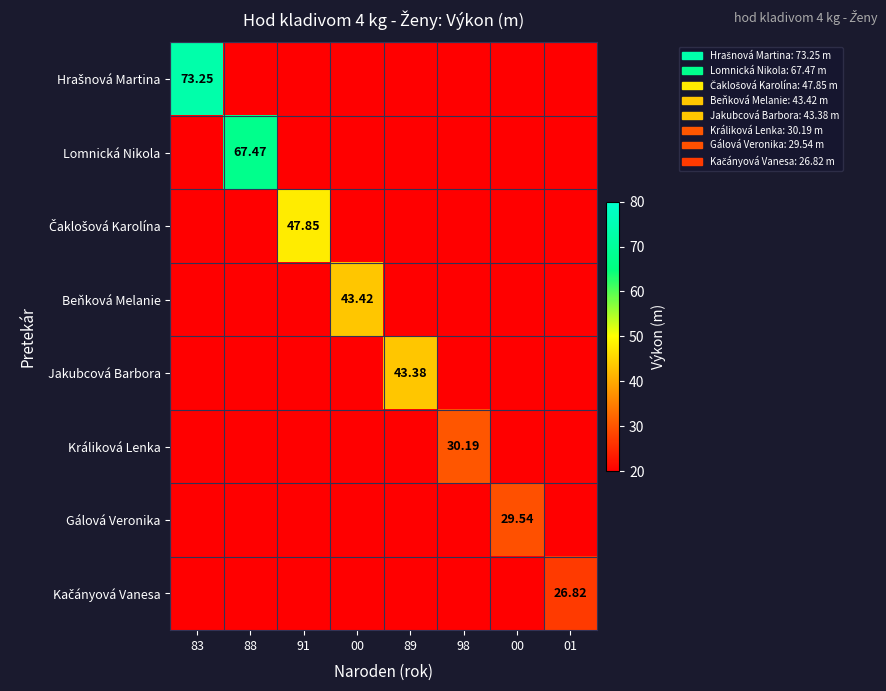

What is the spread (max minus min) of values at 00?

43.4